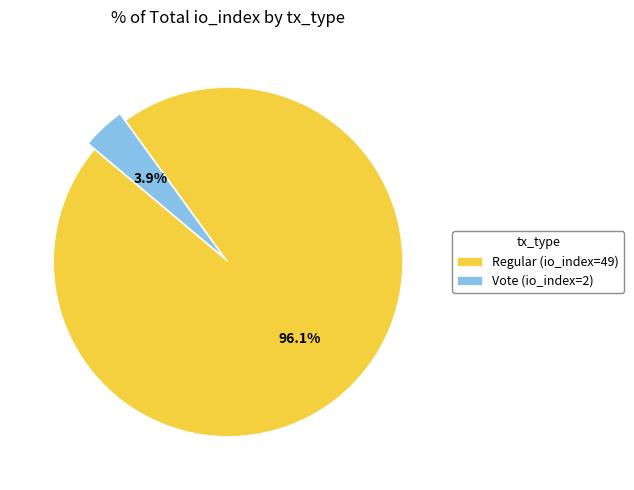

To the nearest percent, what portion does Regular (io_index=49) represent?

96%